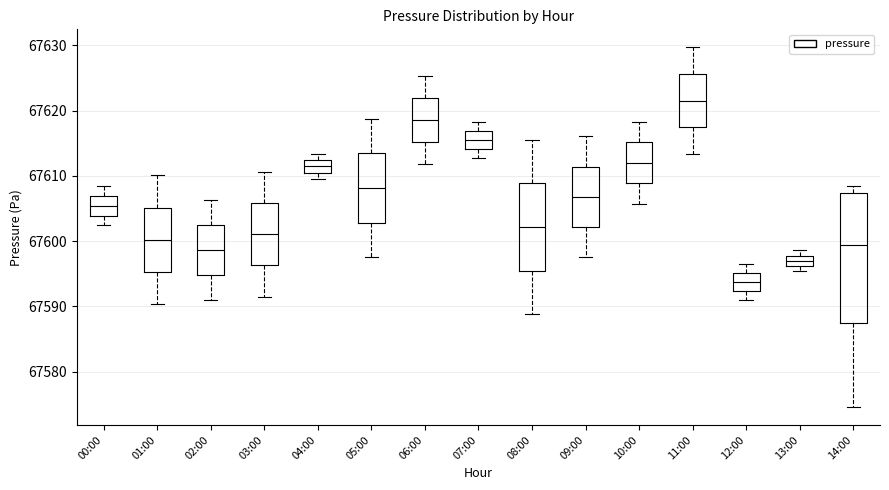

Reading left to right, read every box against the y-axis: the position of its median line, the range the box covers, and the ends of its whiskers. The values are not printed on the chart, so give them approximately, as read against the axis.

00:00: median 67605, box 67604 to 67607, whiskers 67602 to 67608
01:00: median 67600, box 67595 to 67605, whiskers 67590 to 67610
02:00: median 67599, box 67595 to 67602, whiskers 67591 to 67606
03:00: median 67601, box 67596 to 67606, whiskers 67592 to 67611
04:00: median 67611, box 67610 to 67612, whiskers 67610 (just below the box's lower edge) to 67613
05:00: median 67608, box 67603 to 67613, whiskers 67598 to 67619
06:00: median 67619, box 67615 to 67622, whiskers 67612 to 67625
07:00: median 67616, box 67614 to 67617, whiskers 67613 to 67618
08:00: median 67602, box 67595 to 67609, whiskers 67589 to 67616
09:00: median 67607, box 67602 to 67611, whiskers 67598 to 67616
10:00: median 67612, box 67609 to 67615, whiskers 67606 to 67618
11:00: median 67622, box 67617 to 67626, whiskers 67613 to 67630
12:00: median 67594, box 67592 to 67595, whiskers 67591 to 67596
13:00: median 67597, box 67596 to 67598, whiskers 67595 to 67599
14:00: median 67599, box 67587 to 67607, whiskers 67575 to 67608